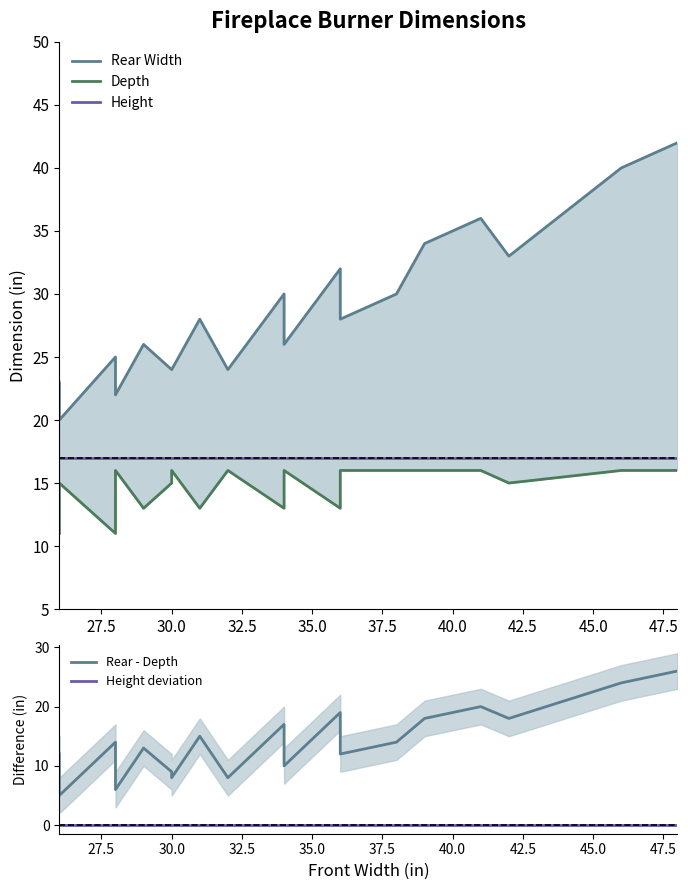

What position from the right is 32.5?

17